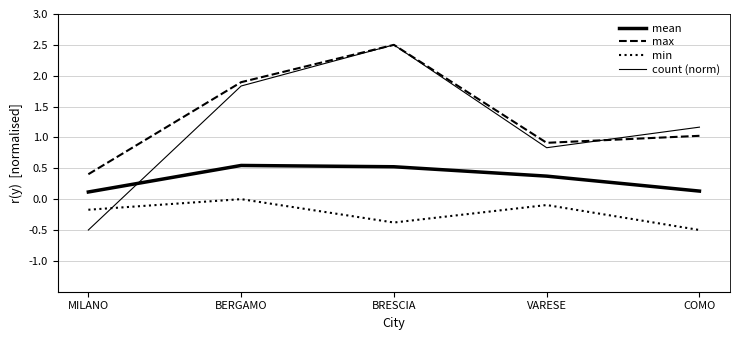

Between VARESE and BRESCIA, which is larger?

BRESCIA